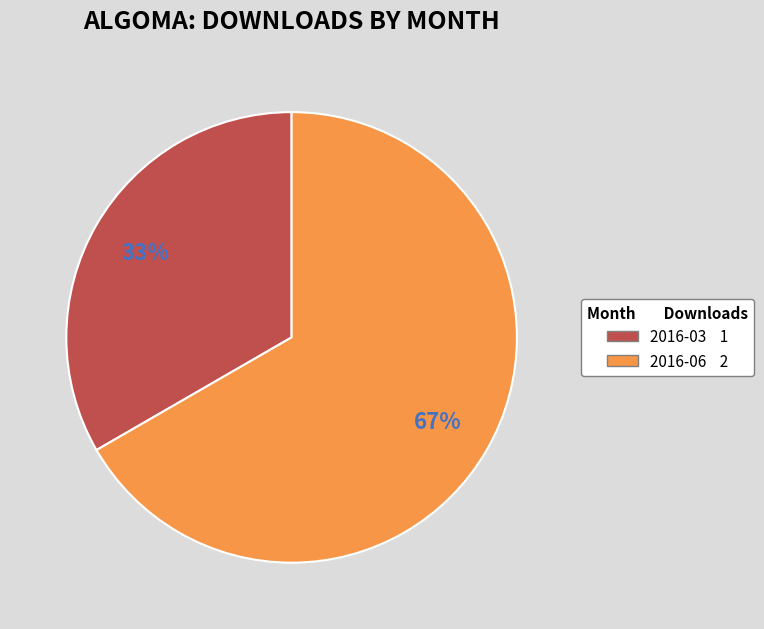

Is it true that 2016-03 1 is 33% of the pie?

True